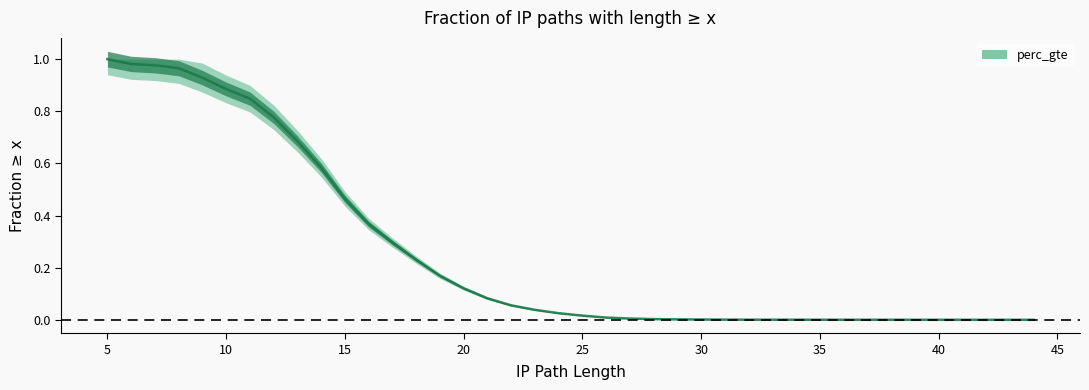

Which has a higher value, 28 or 36?

28